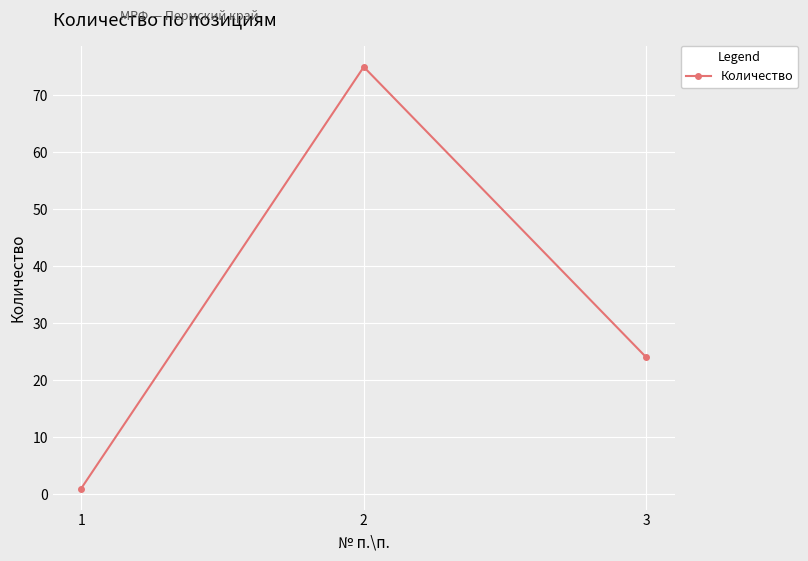

How many data points are less than 24?

1